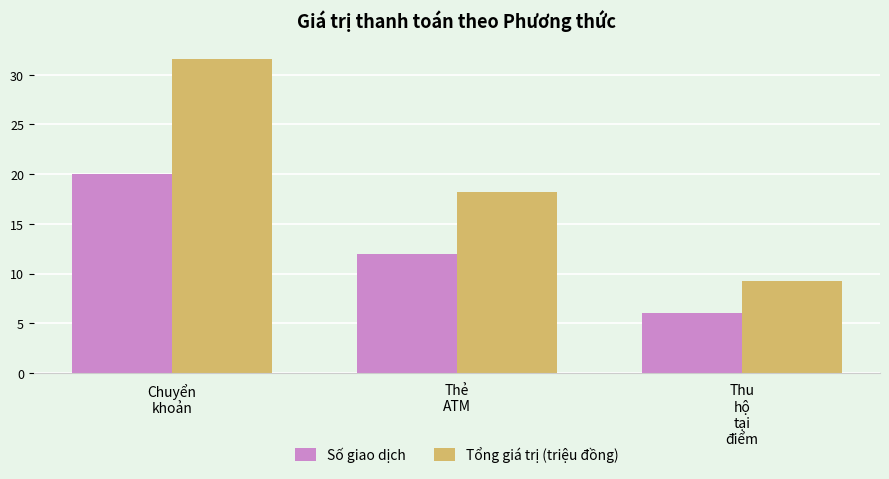

At which label is Số giao dịch closest to 13?

Thẻ
ATM